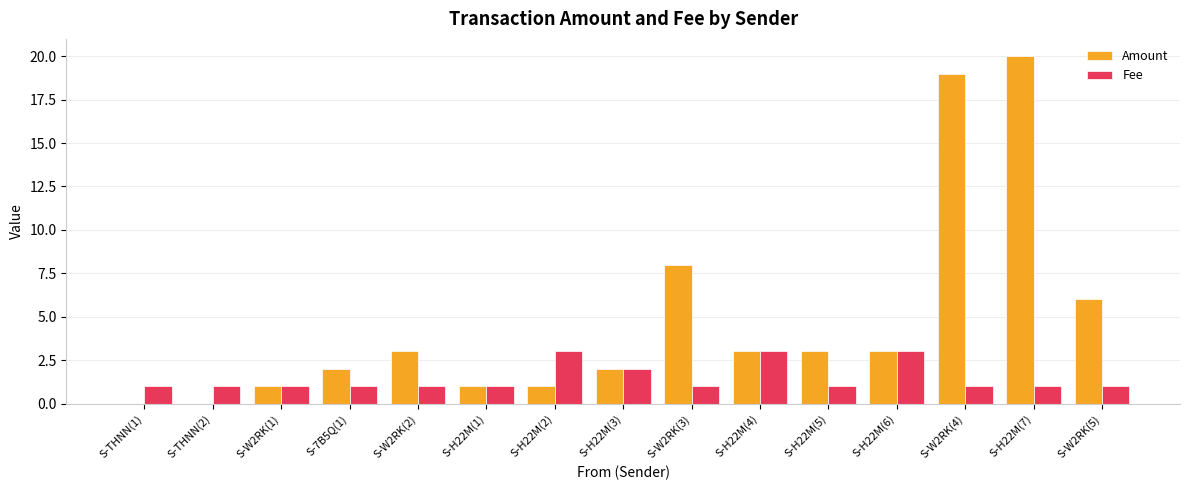

Does the chart contain stacked bars?

No